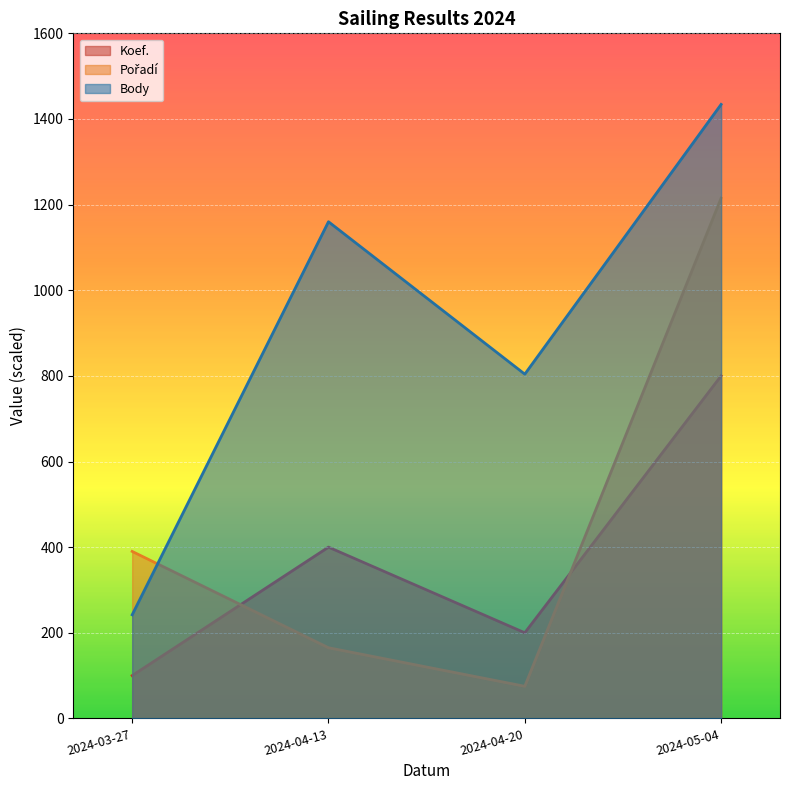

True or false: Koef. and Body cross at least once.

False